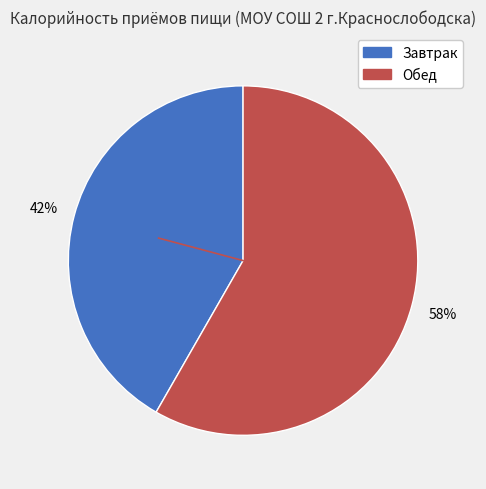

To the nearest percent, what percentage of the pie is Обед?

58%